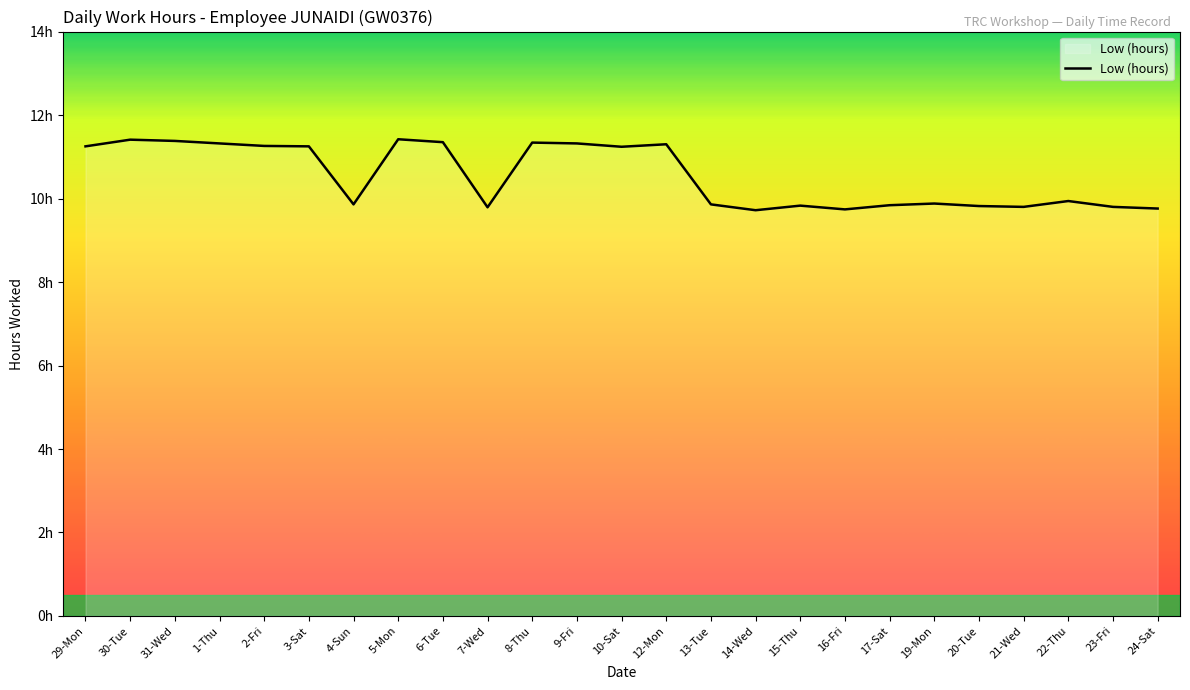

What is the difference between the maximum and second lowest values?

1.7